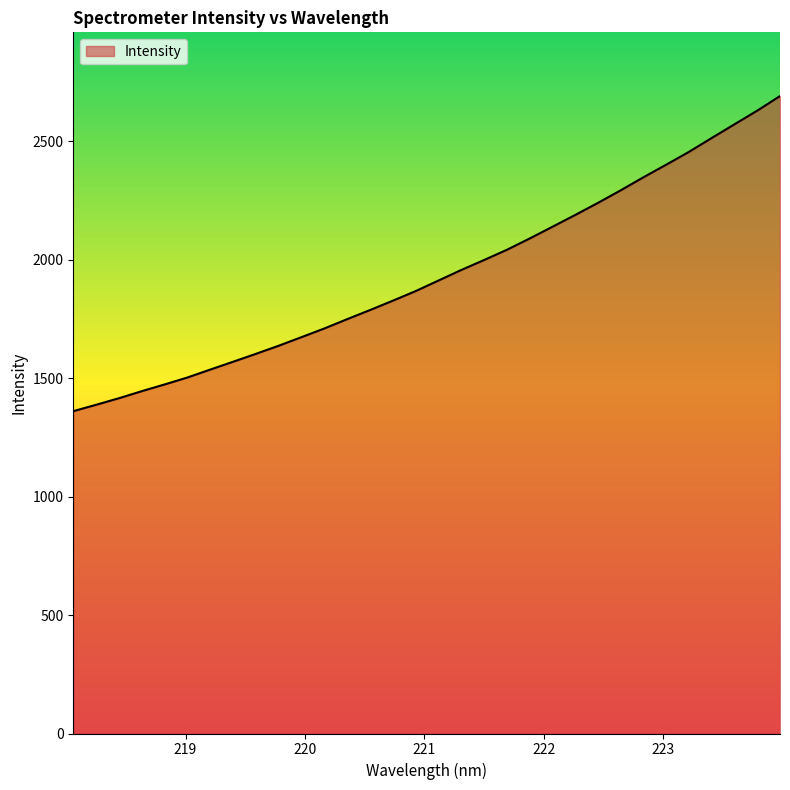

What is the smallest value displayed?

1360.3